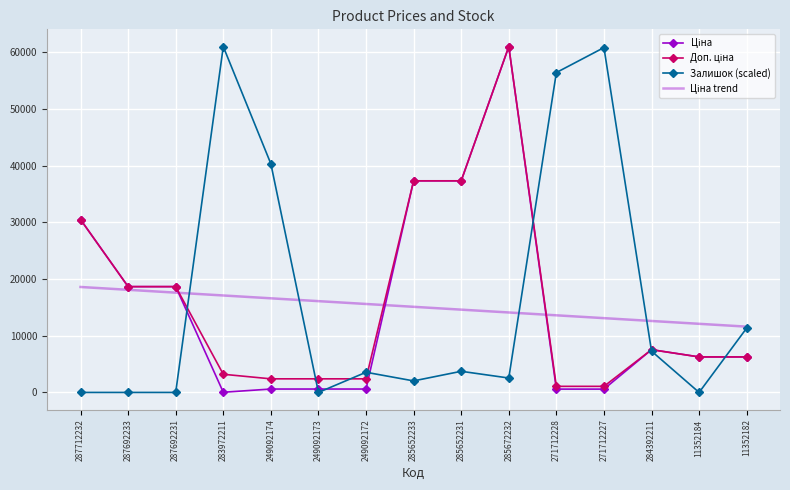

What is the sum of all Залишок (scaled) values?

249184.2